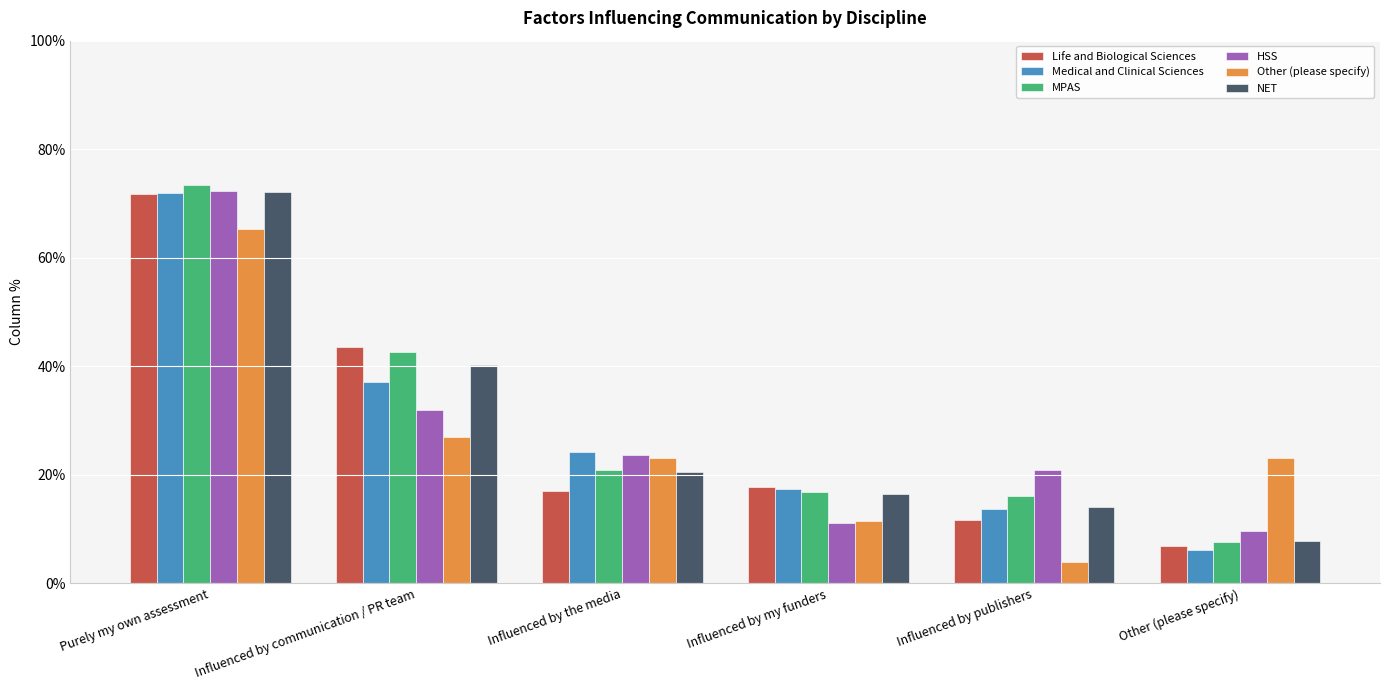

At which label is MPAS closest to 0?

Other (please specify)